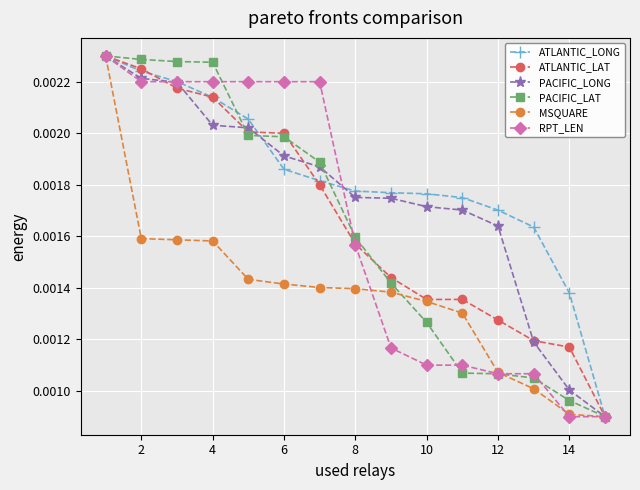

Count the RPT_LEN values in the range 0 to 1.

15